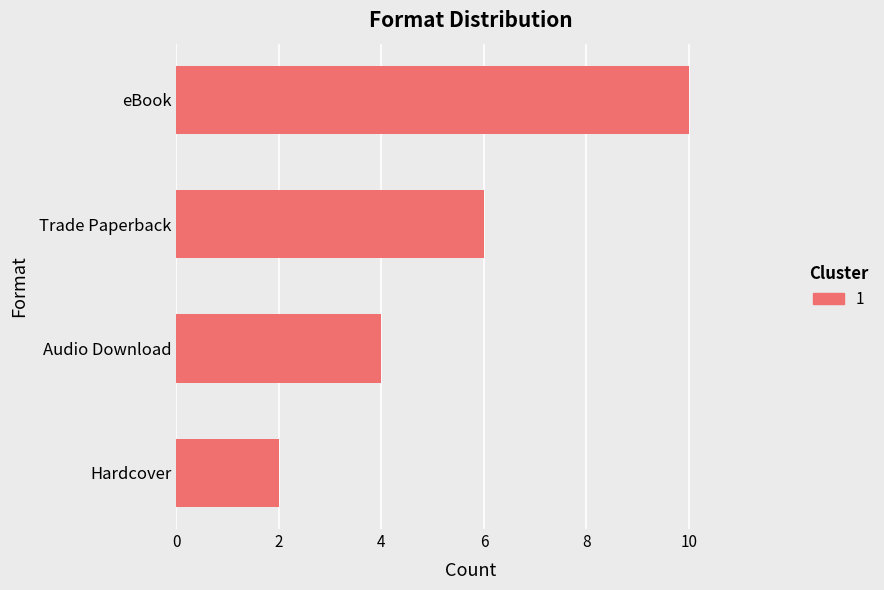

How many values are below 6?

2